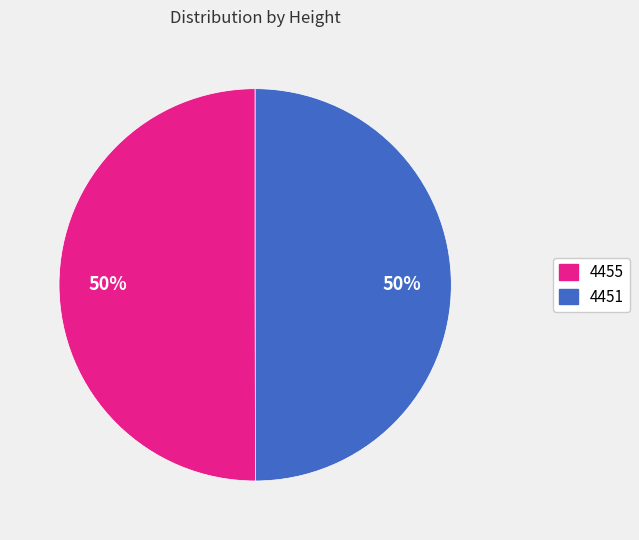

Is the sum of 4451 and 4455 greater than half?

Yes